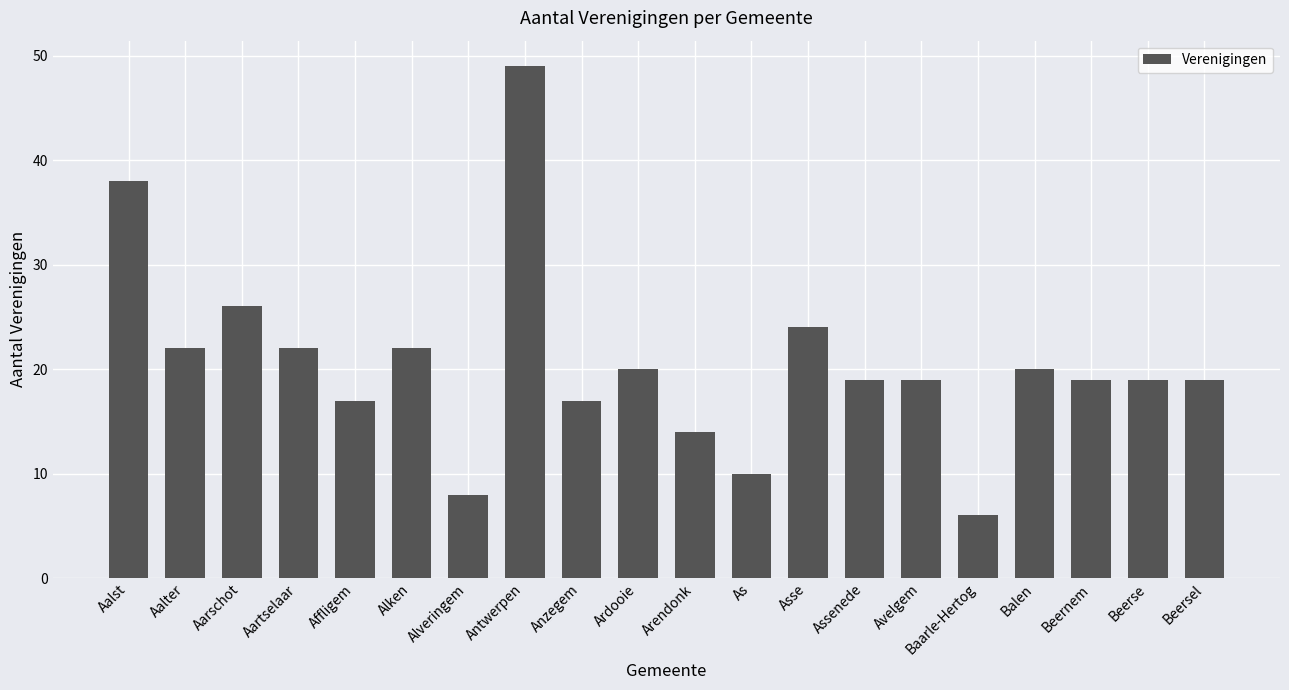

The value at Avelgem is 19. True or false?

True